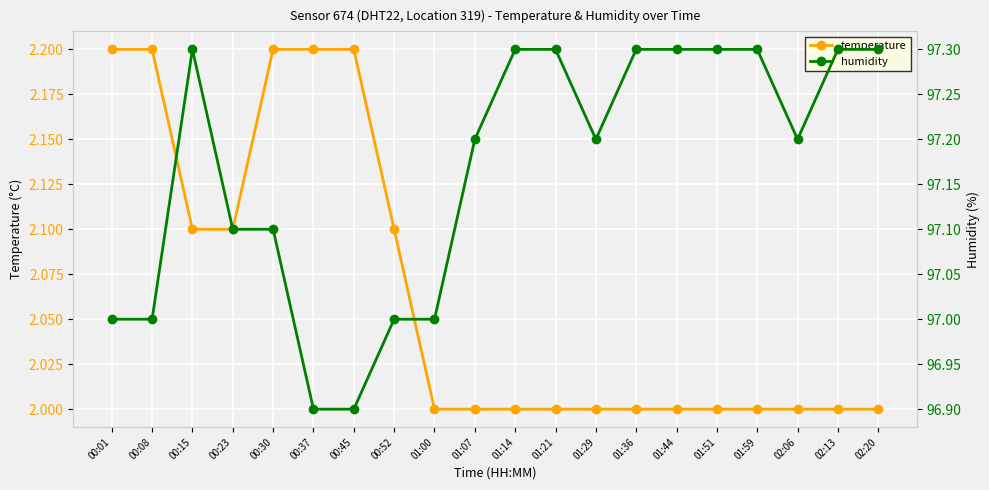

Which category has the highest value across all series?

00:15